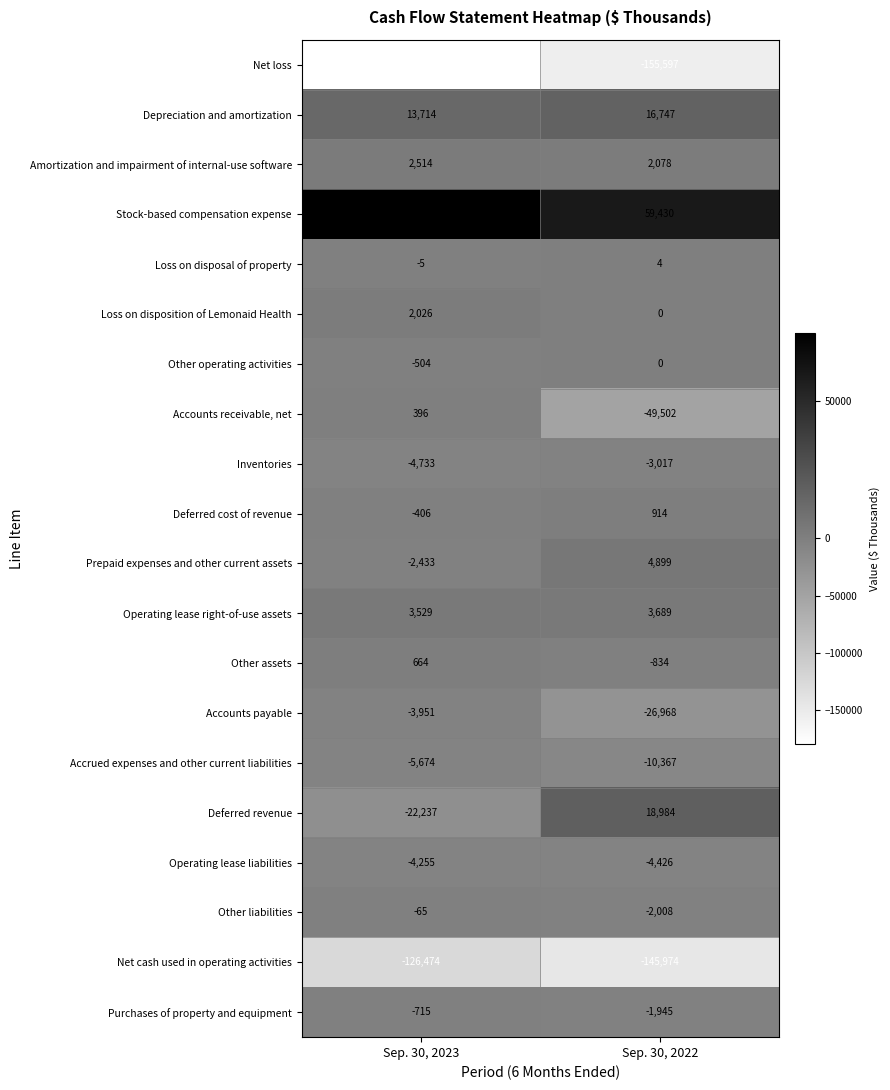

At Sep. 30, 2023, list the series in order from largest to smallest.

Stock-based compensation expense, Depreciation and amortization, Operating lease right-of-use assets, Amortization and impairment of internal-use software, Loss on disposition of Lemonaid Health, Other assets, Accounts receivable, net, Loss on disposal of property, Other liabilities, Deferred cost of revenue, Other operating activities, Purchases of property and equipment, Prepaid expenses and other current assets, Accounts payable, Operating lease liabilities, Inventories, Accrued expenses and other current liabilities, Deferred revenue, Net cash used in operating activities, Net loss